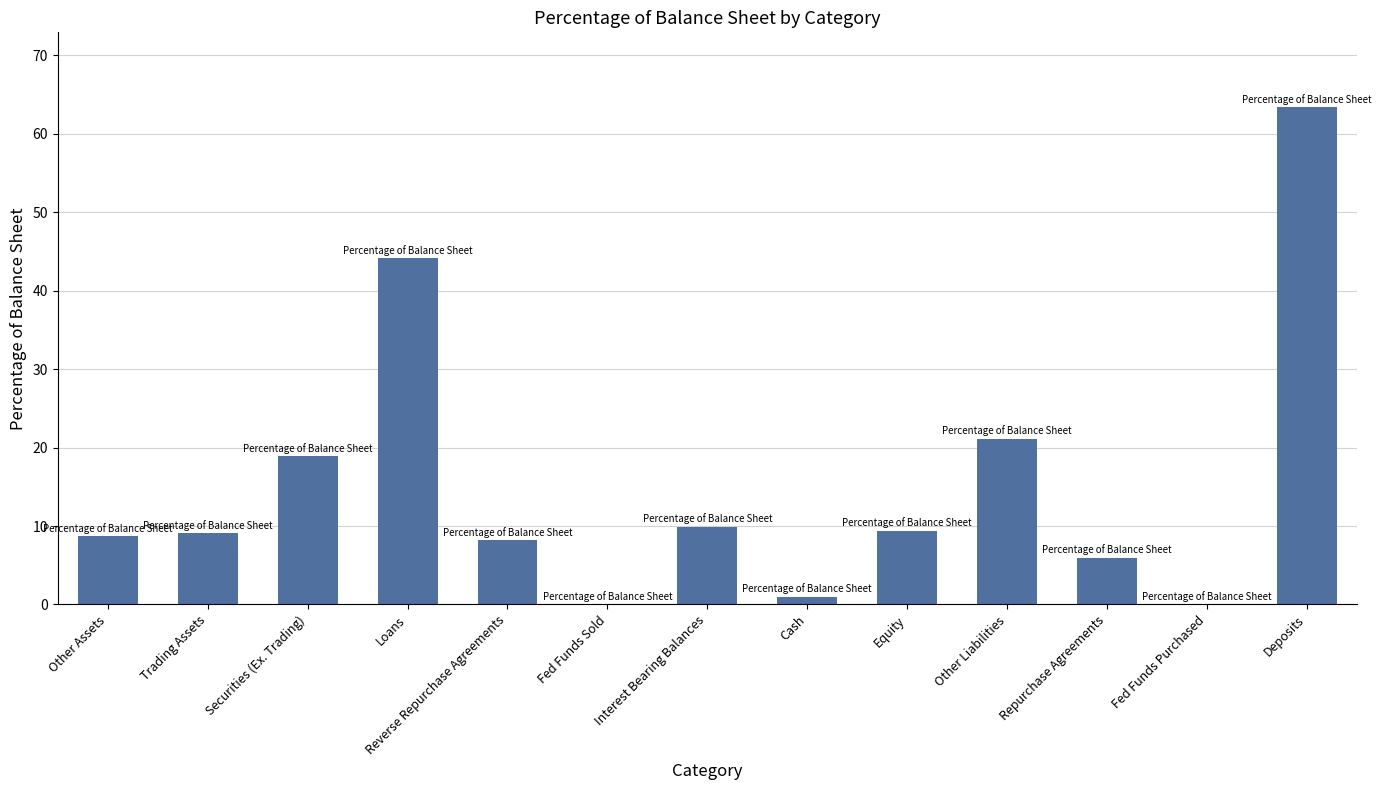

What is the approximate value at Deposits?

63.4